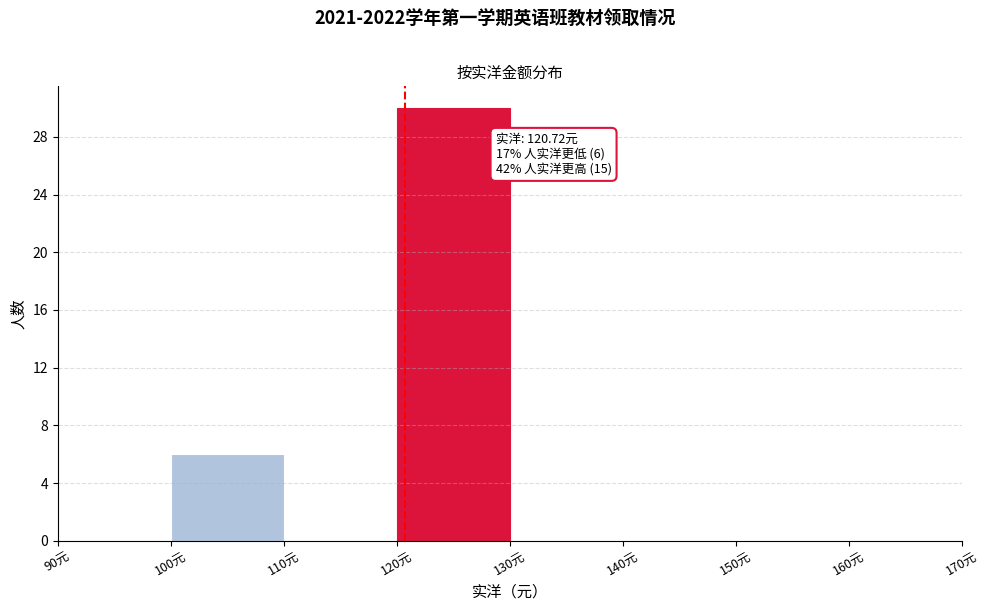

Over which range of the x-axis is the bar tallest?

120 to 130